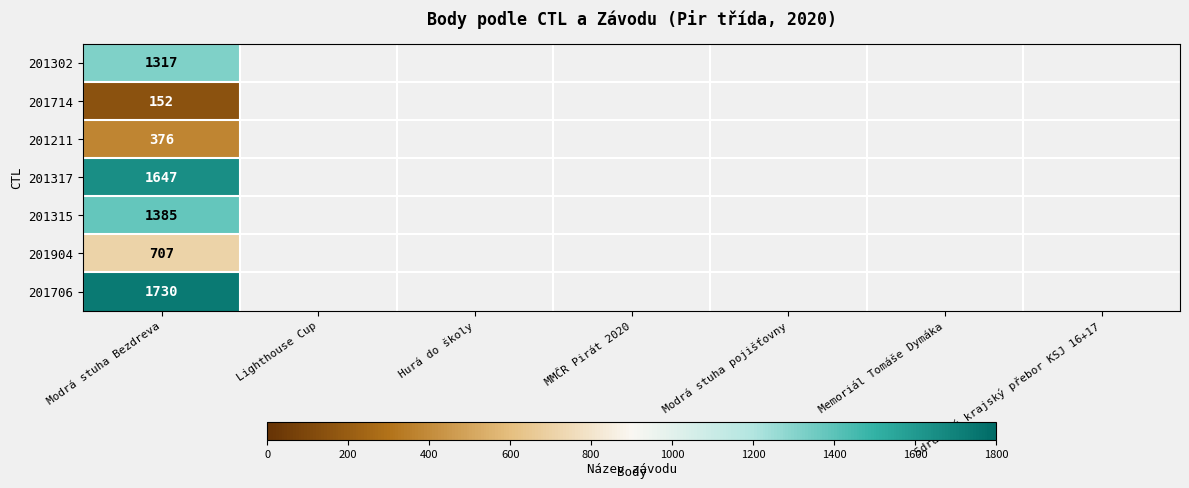

Is it true that 201317 equals 1647 at Modrá stuha Bezdreva?

True